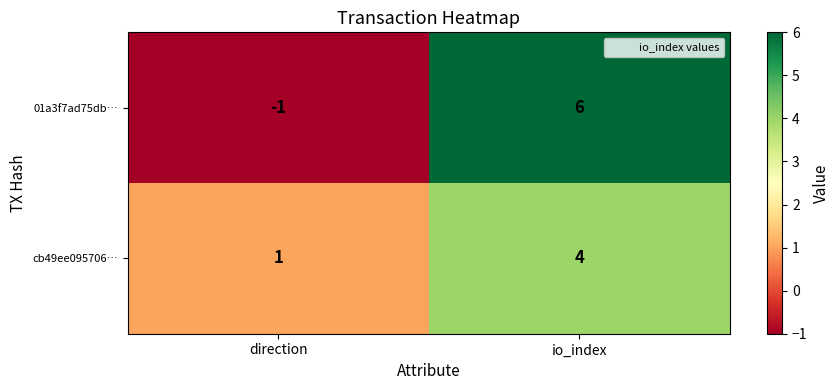

What is the approximate value of 01a3f7ad75db… at io_index?

6